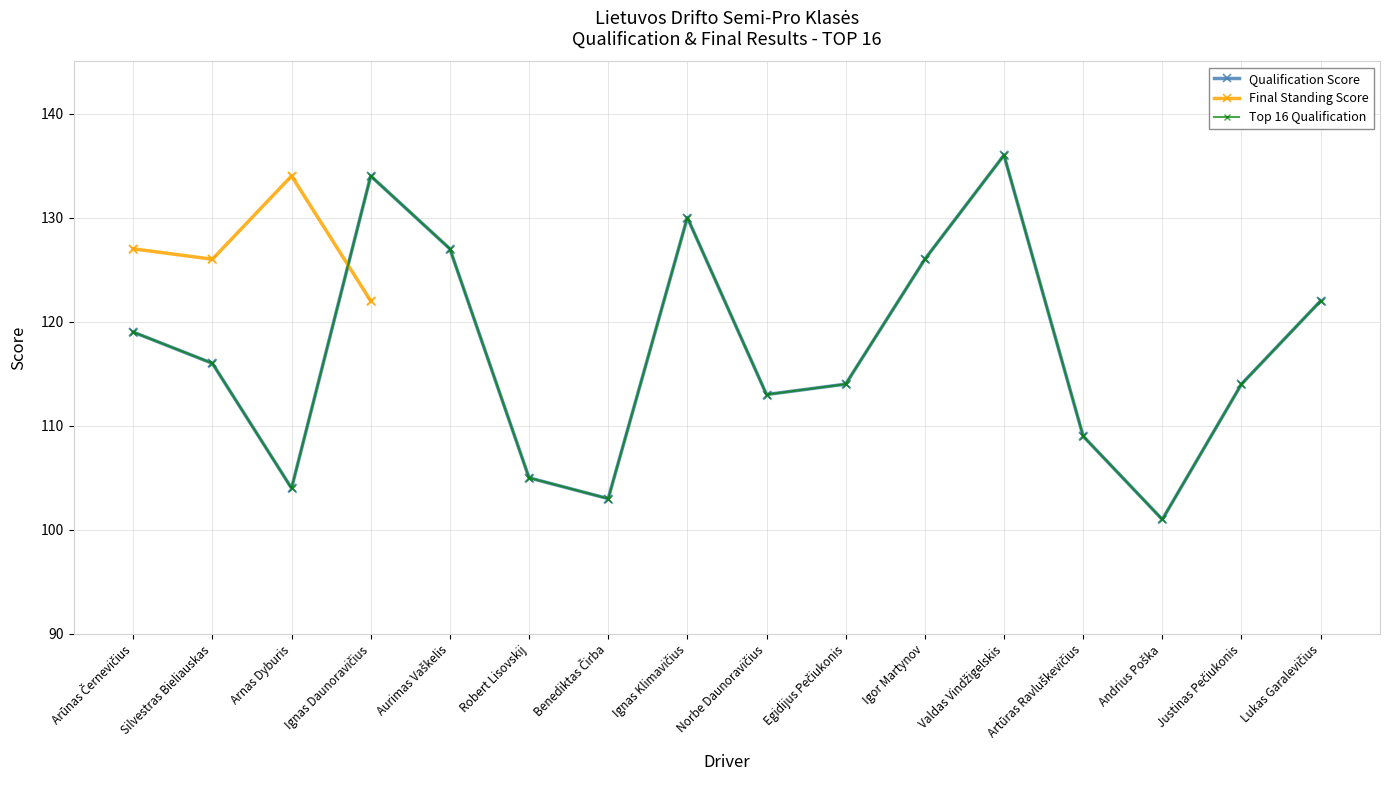

What is the total value across all series at Aurimas Vaškelis?

254